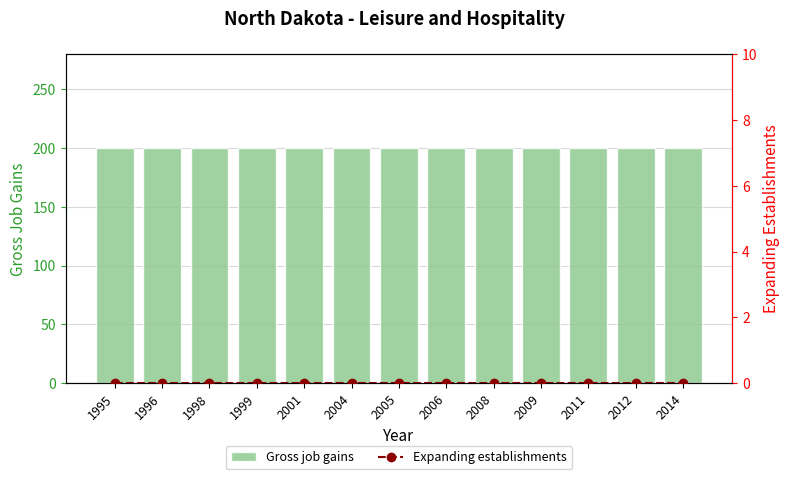

At how many categories does at least one series exceed 99?

13